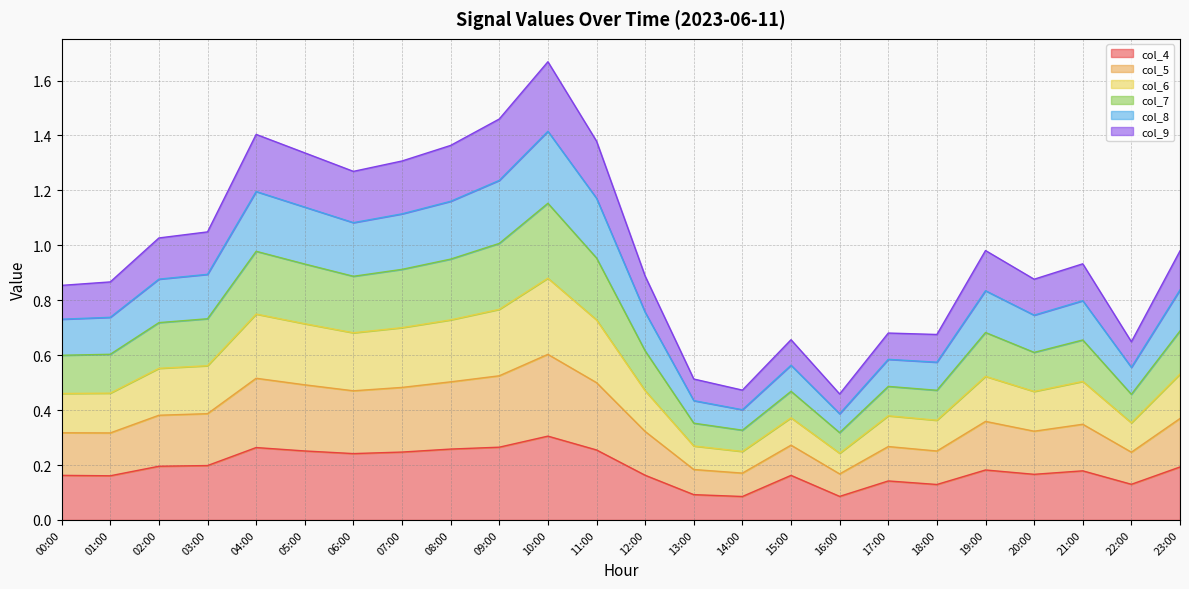

Which category has the highest value in the col_4 series?

10:00